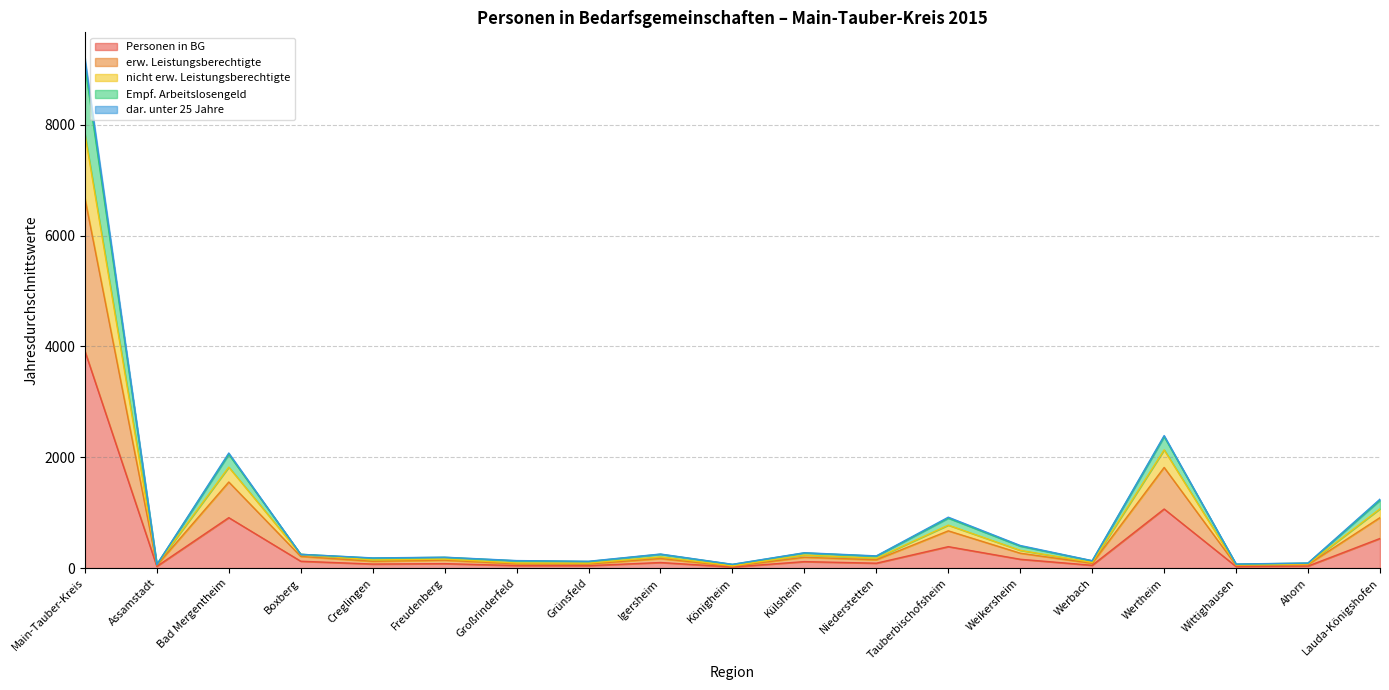

What is the spread (max minus min) of values at Creglingen?

110.7